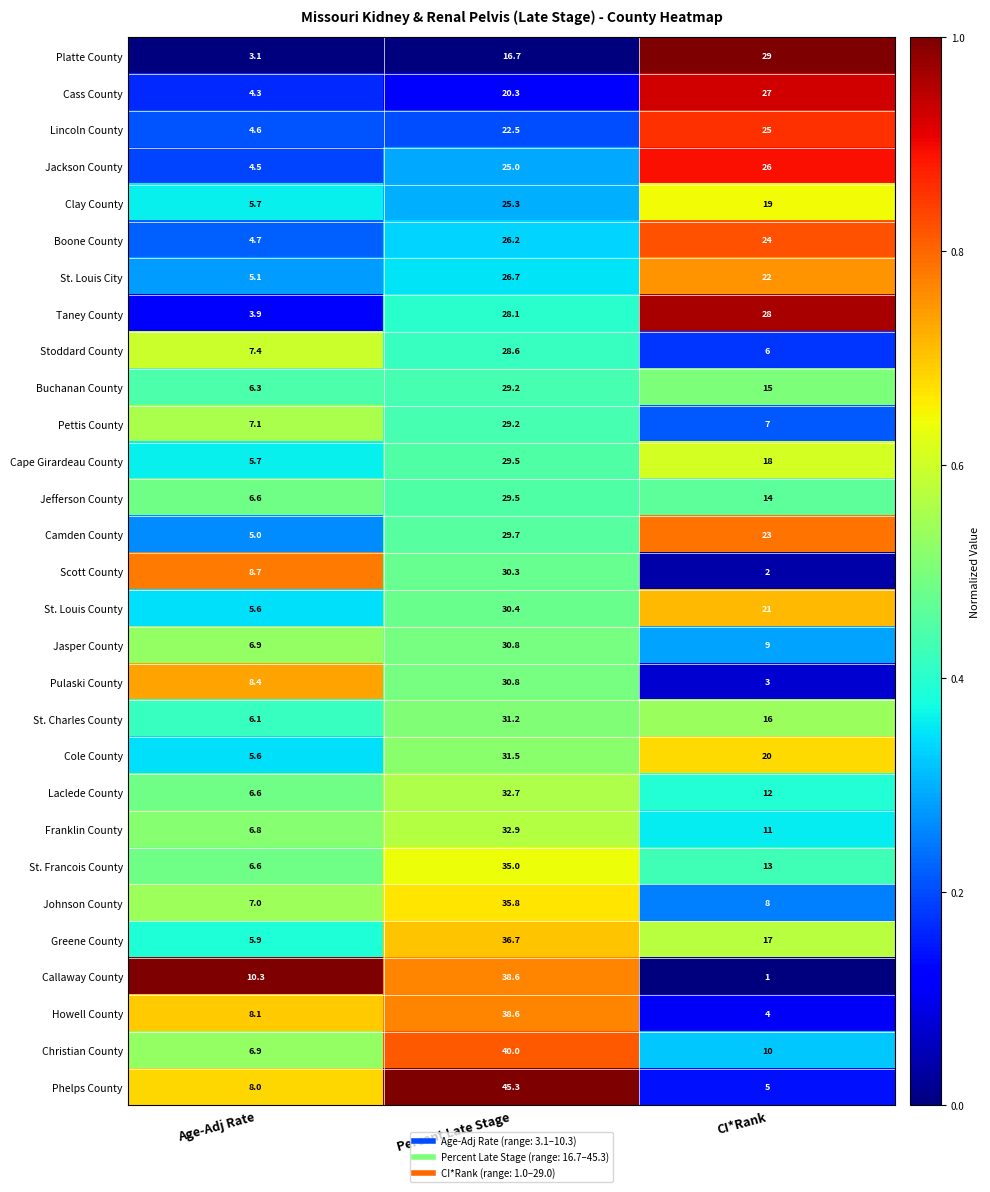

Is it true that Buchanan County equals 6.3 at Age-Adj Rate?

True